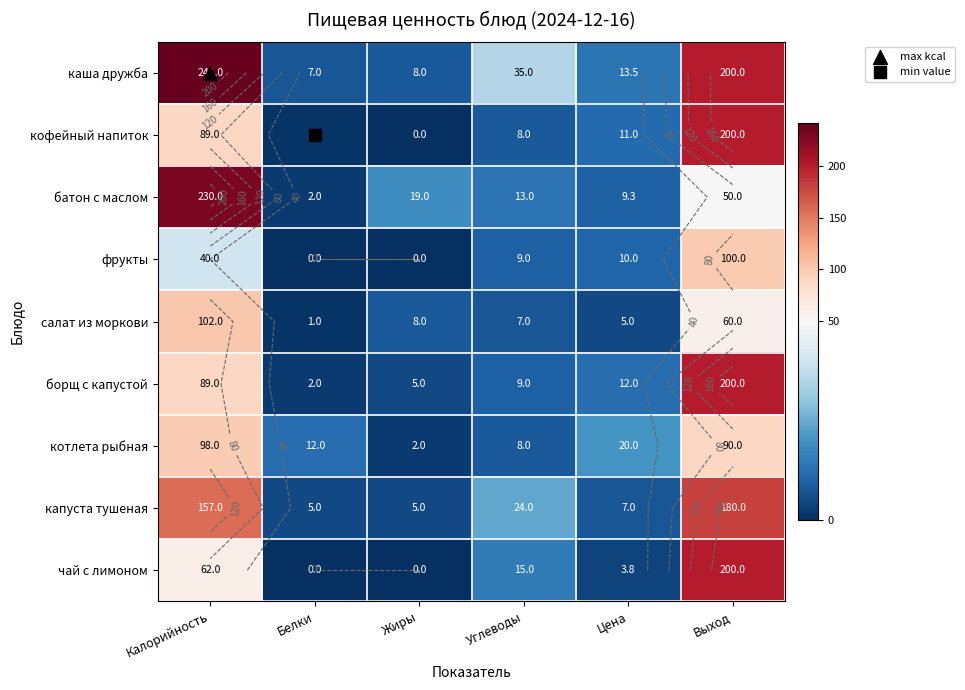

At Калорийность, list the series in order from smallest to largest.

фрукты, чай с лимоном, кофейный напиток, борщ с капустой, котлета рыбная, салат из моркови, капуста тушеная, батон с маслом, каша дружба